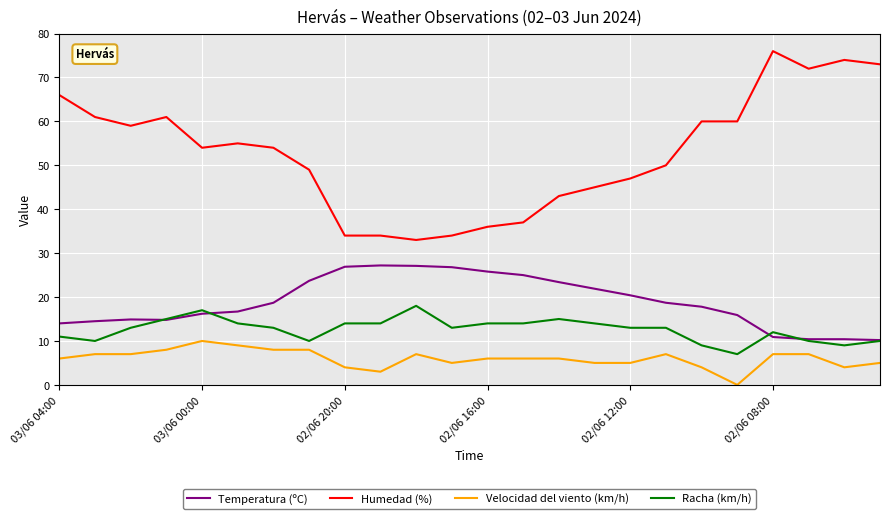

Rank the series by their maximum value, from lowest to highest.

Velocidad del viento (km/h), Racha (km/h), Temperatura (ºC), Humedad (%)